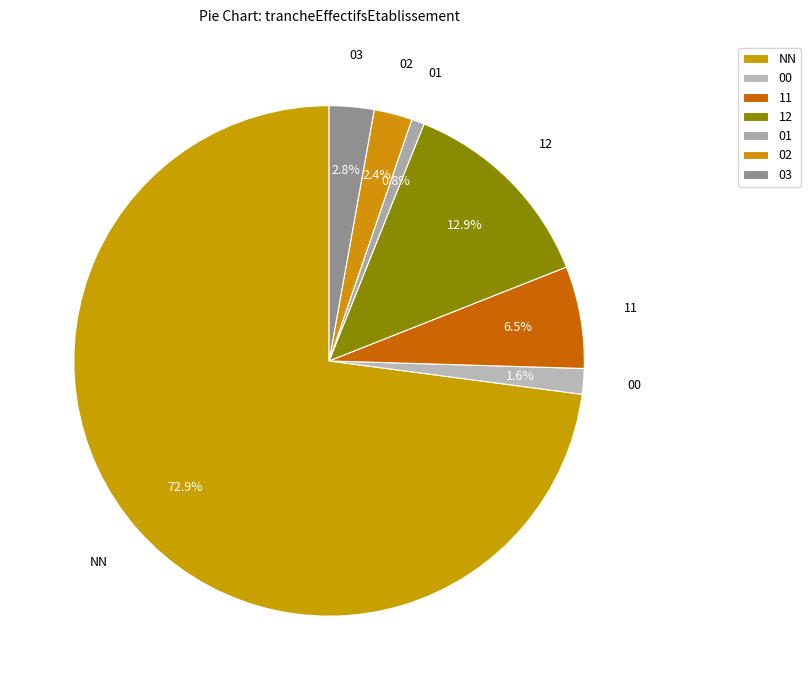

To the nearest percent, what percentage of the pie is 01?

1%